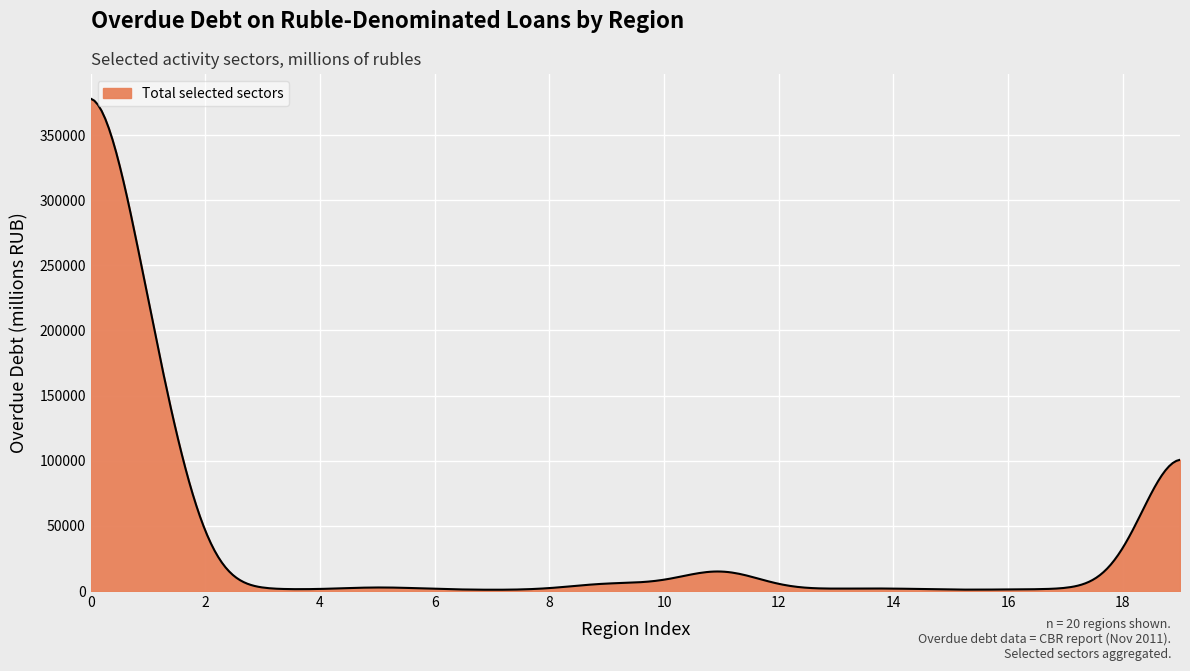

What is the difference between the maximum and minimum values?

377002.8